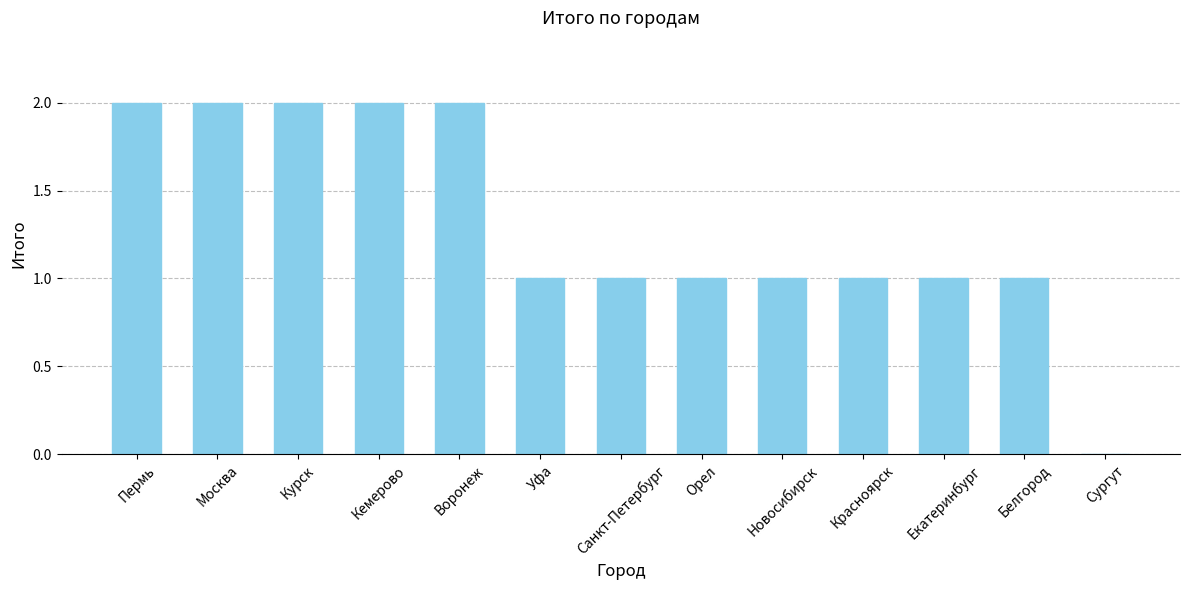

How many positive values are there?

12